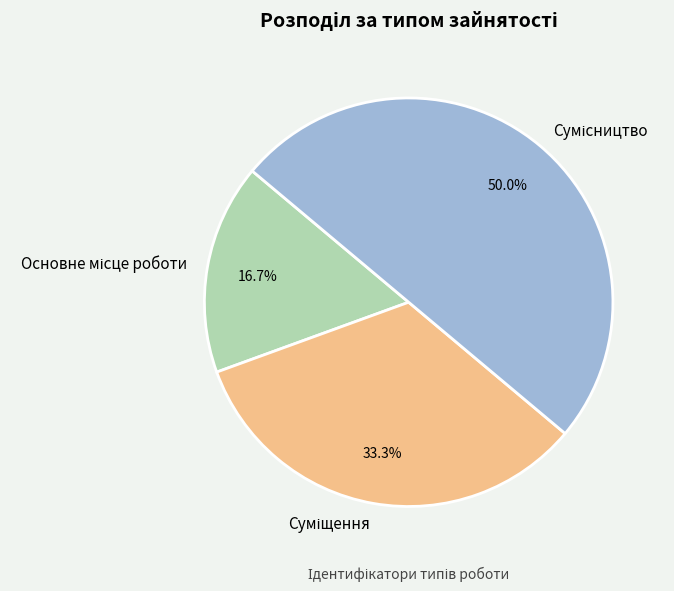

The Сумісництво slice represents 50% of the pie. True or false?

True